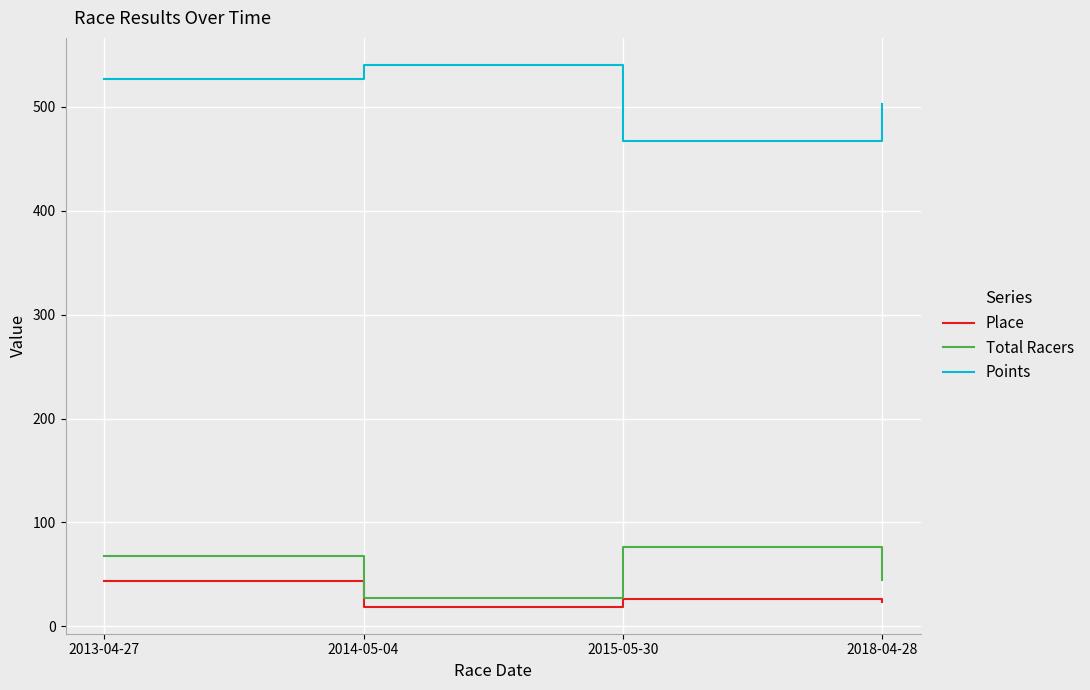

What is the difference between the maximum and minimum values in the Points series?

73.0